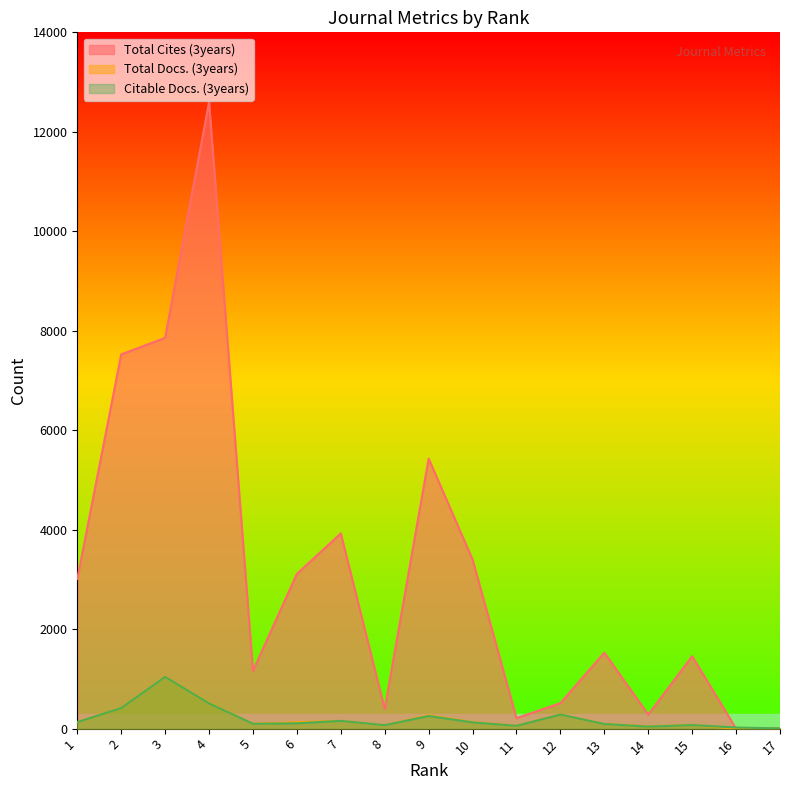

What is the maximum value shown in the chart?

12600